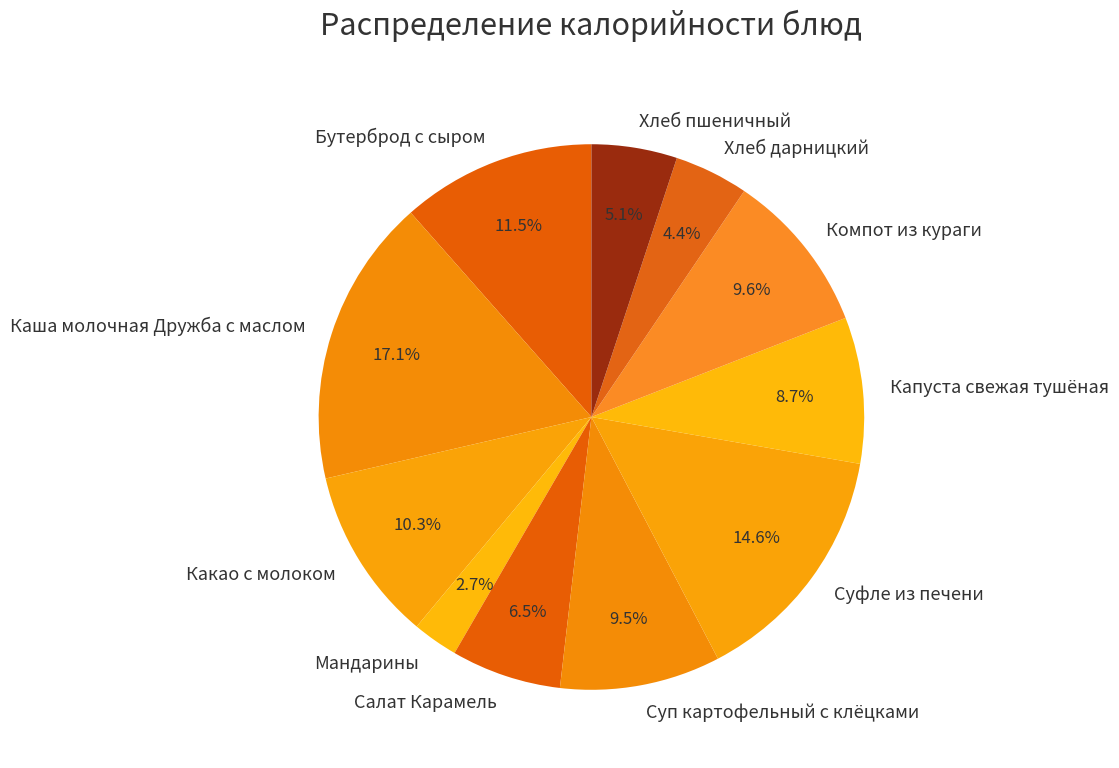

Approximately how many times larger is the value at Какао с молоком compared to Капуста свежая тушёная?

1.2